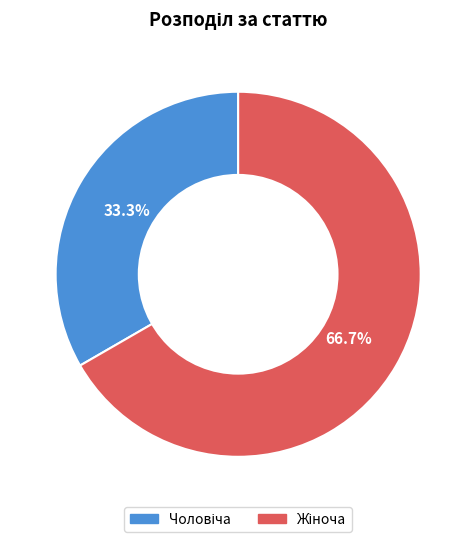

Is there a majority slice in this chart?

Yes